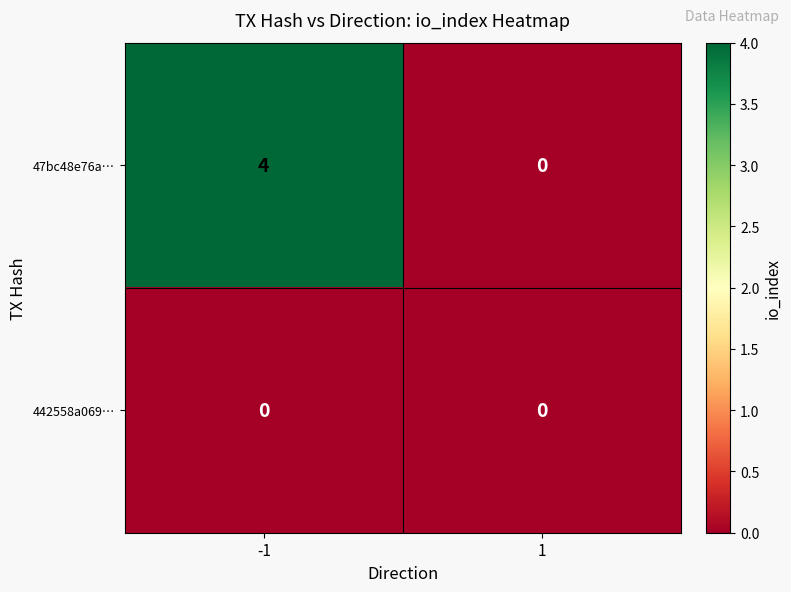

Which series changed the most between -1 and 1?

47bc48e76a…